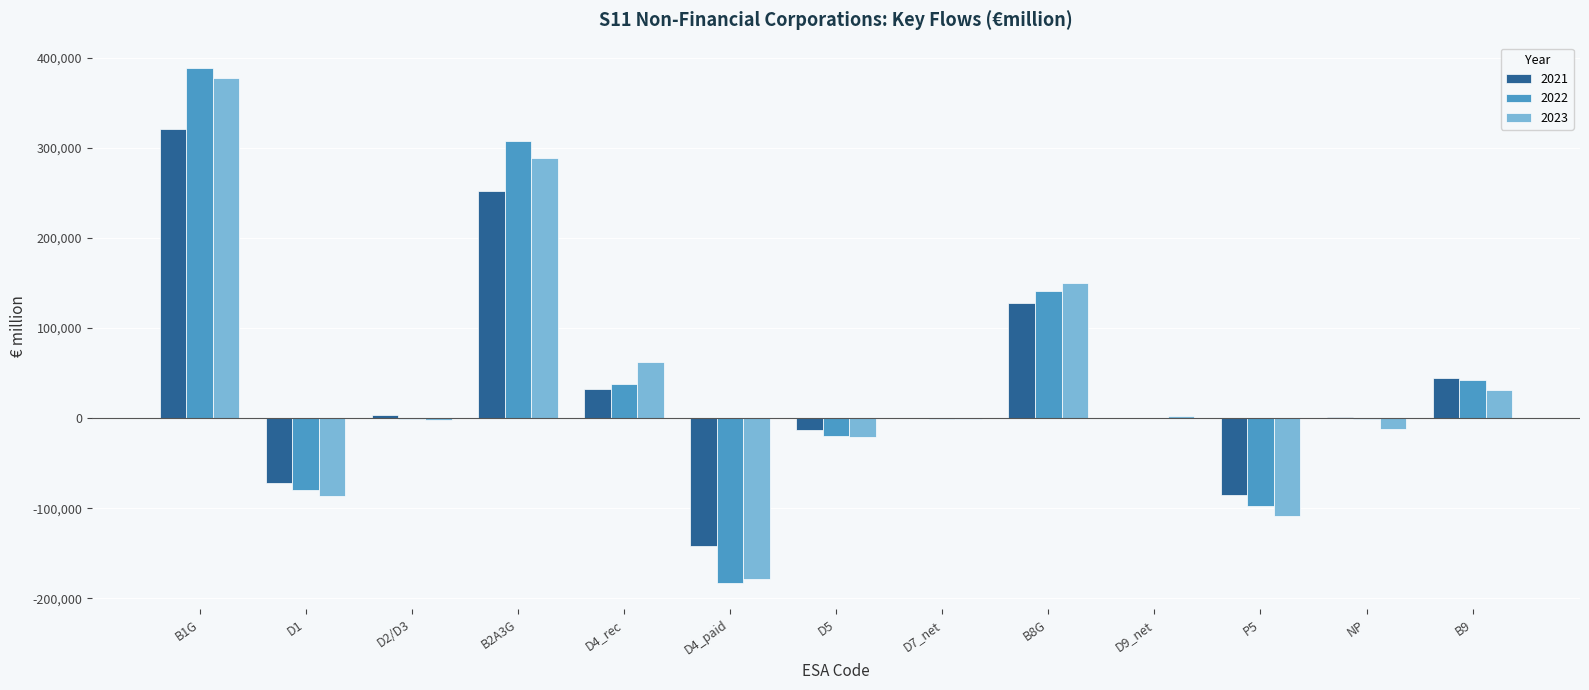

What is the maximum value for 2021?

320341.8